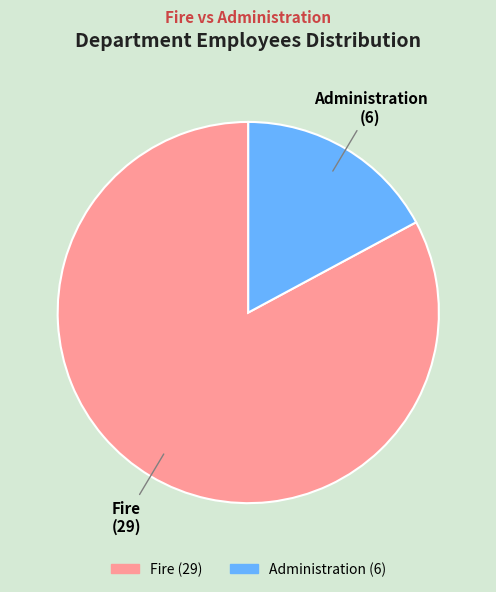

Approximately how many times larger is the value at Fire compared to Administration?

4.8